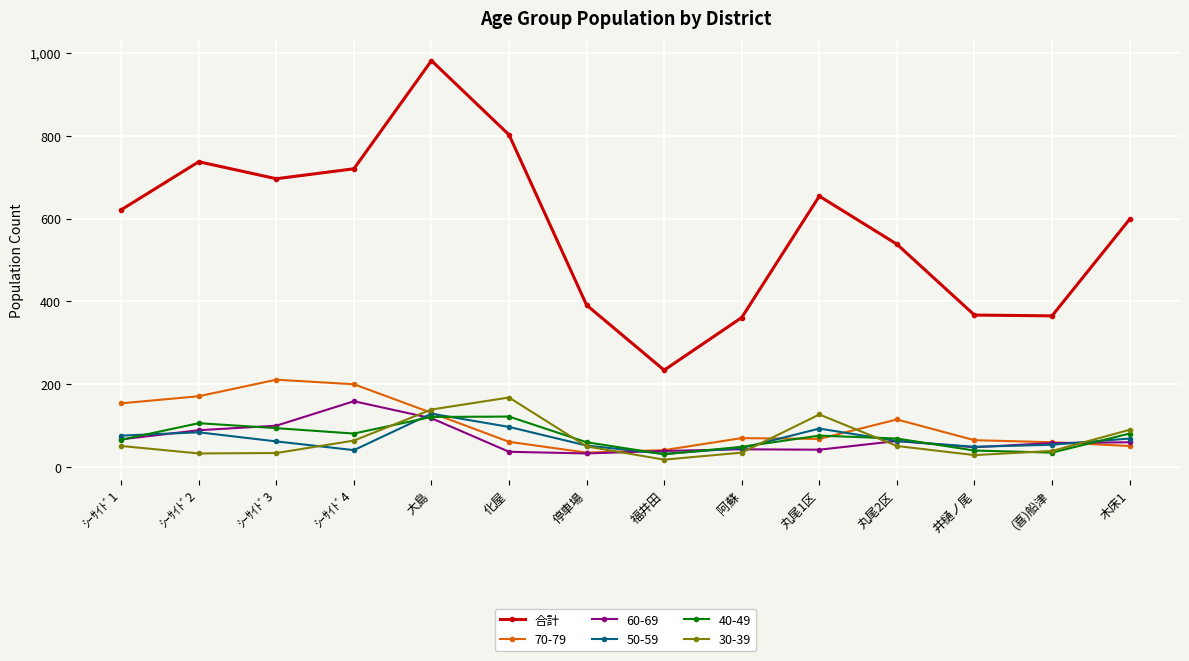

Between 化屋 and 阿蘇, which series saw the biggest shift?

合計